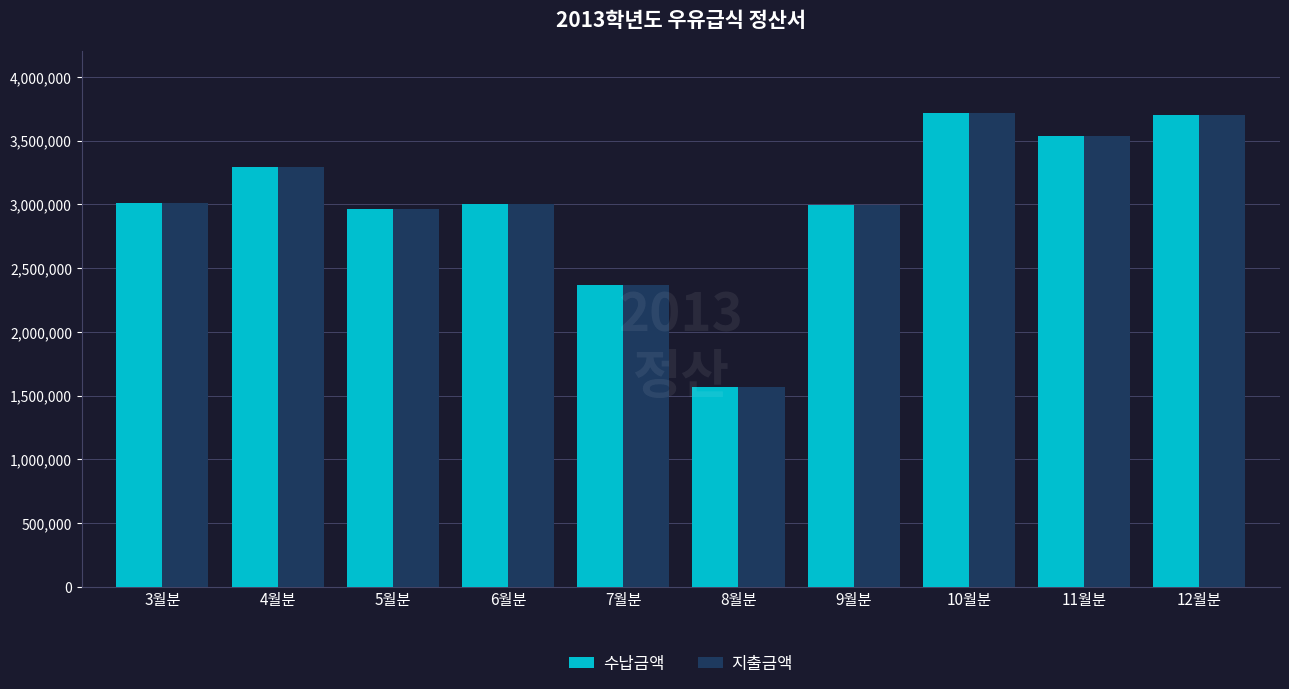

What position from the left is 4월분?

2